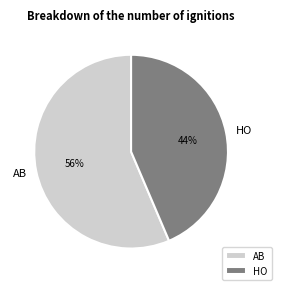

To the nearest percent, what is the combined percentage of AB and HO?

100%